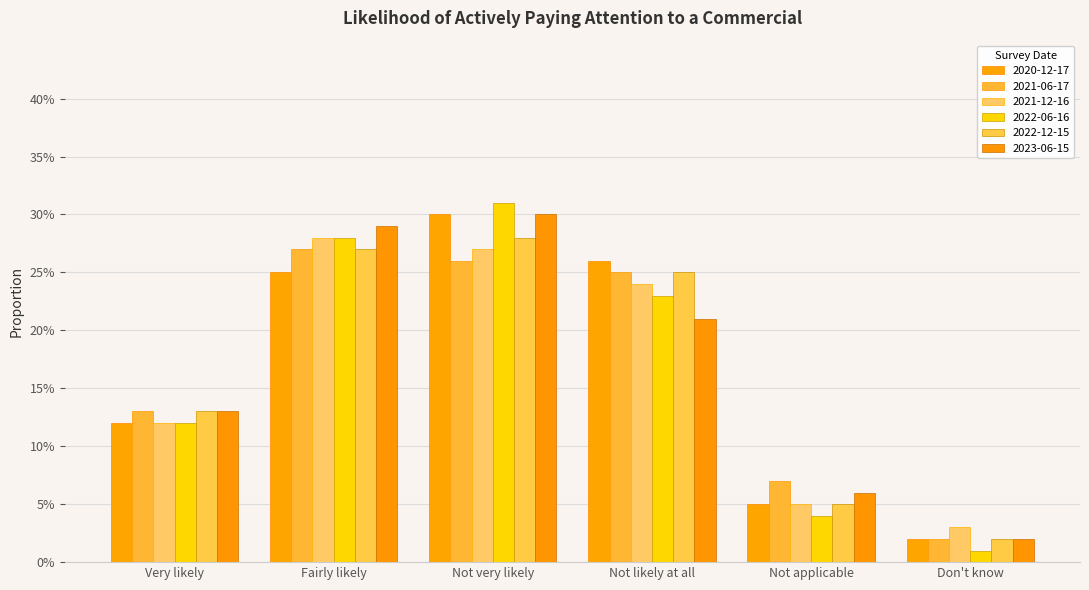

What is the average value of the 2022-06-16 series?

0.2